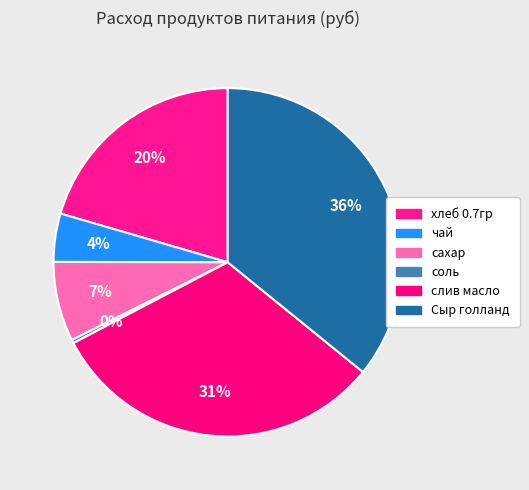

How many slices are in this pie chart?

6